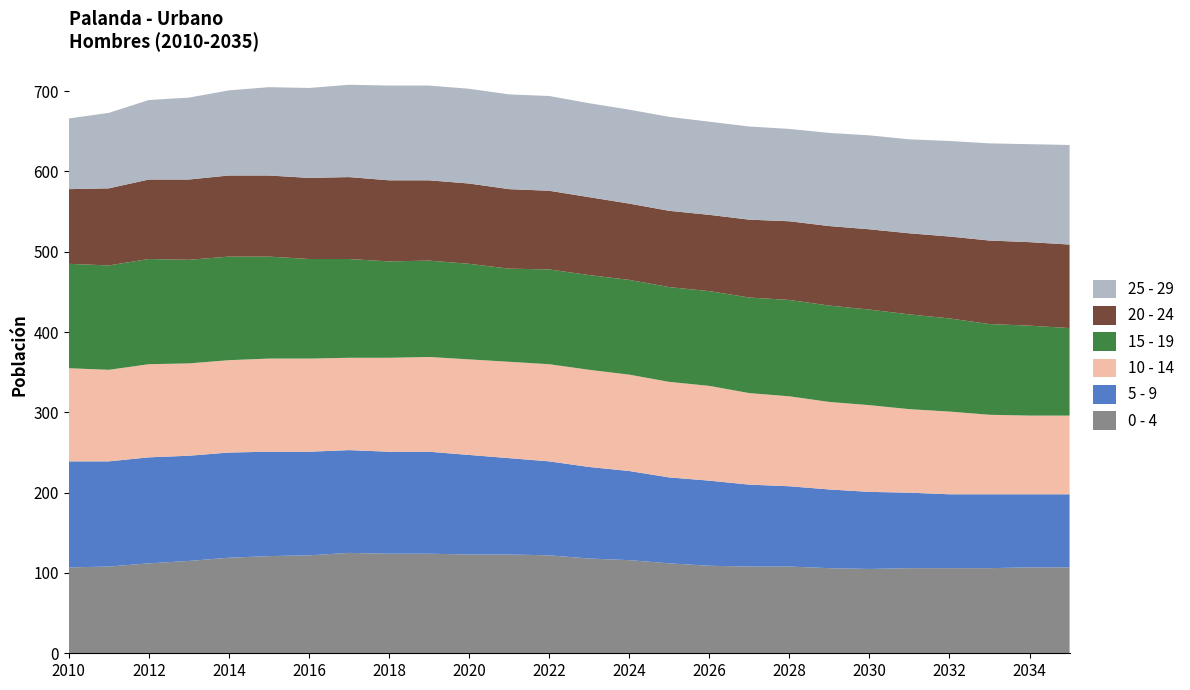

Reading left to right, transcribe all the data shown in this chart.

0 - 4: 107	108	112	115	119	121	122	125	124	124	123	123	122	118	116	112	109	108	108	106	105	106	106	106	107	107
5 - 9: 132	131	132	131	131	130	129	128	127	127	124	120	117	114	111	107	106	102	100	98	96	94	92	92	91	91
10 - 14: 116	114	116	115	115	116	116	115	117	118	119	120	121	121	120	119	118	114	112	109	108	104	103	99	98	98
15 - 19: 130	130	131	129	129	127	124	123	120	120	119	116	118	118	118	118	118	119	120	120	119	118	116	113	112	109
20 - 24: 93	96	99	100	101	101	101	102	101	100	100	99	98	97	95	95	95	97	98	99	100	101	102	104	104	104
25 - 29: 88	94	99	102	106	110	112	115	118	118	118	118	118	117	117	117	116	116	115	116	117	117	119	121	122	124